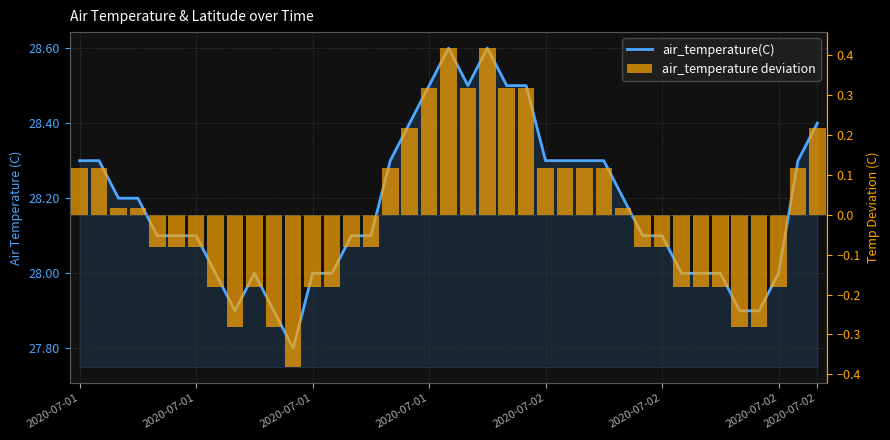

How many data points in air_temperature deviation are above 0?

19